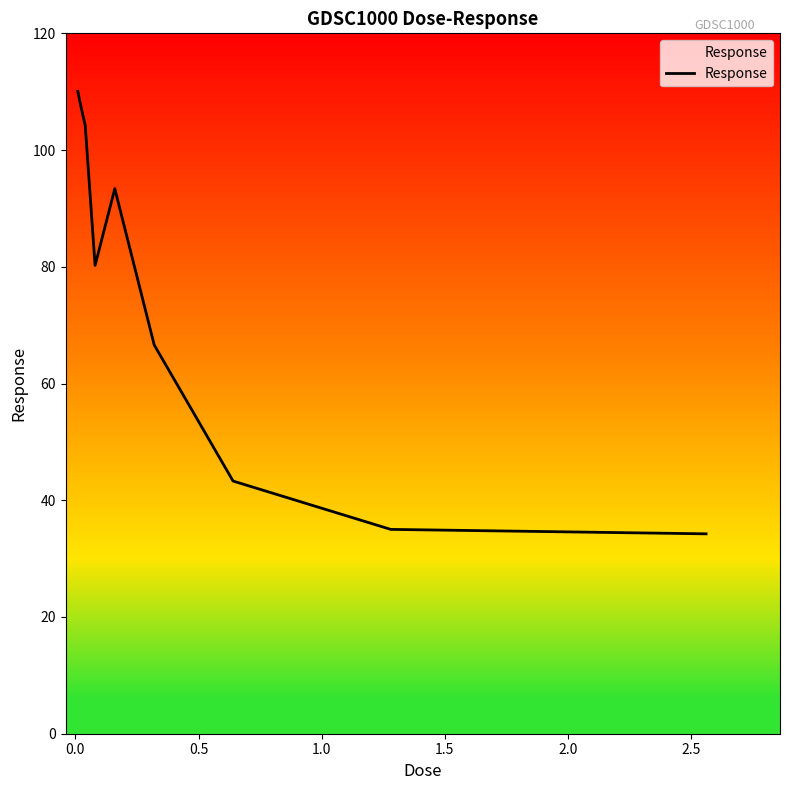

What is the difference between the maximum and minimum values?

75.8